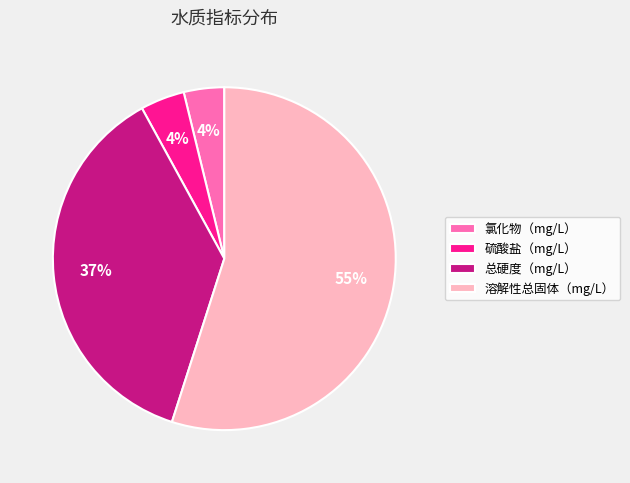

Which category has the biggest portion of the pie?

溶解性总固体（mg/L）